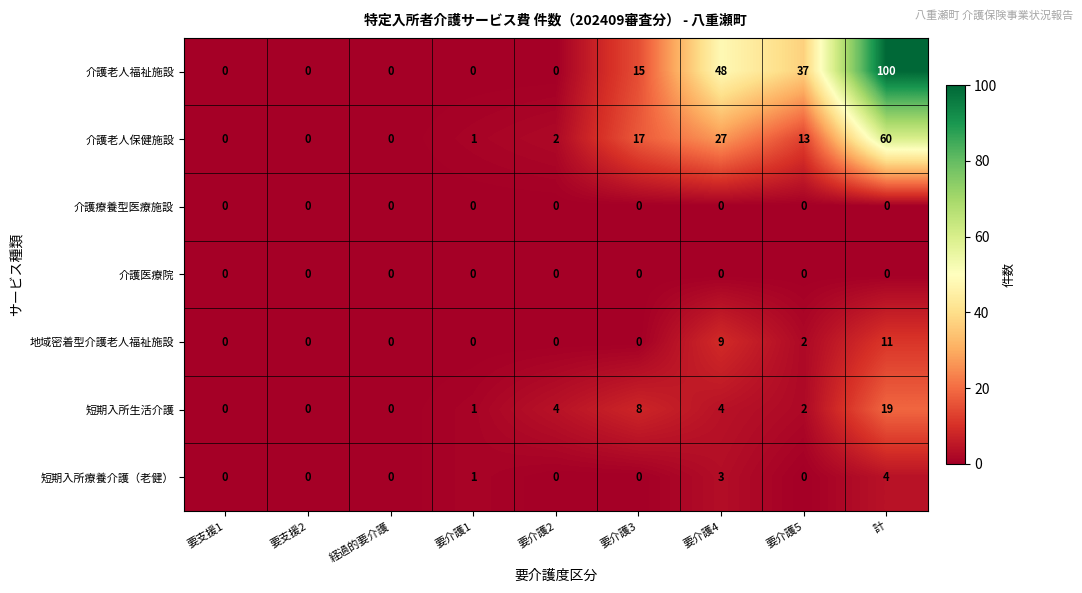

What is the maximum value shown in the chart?

100